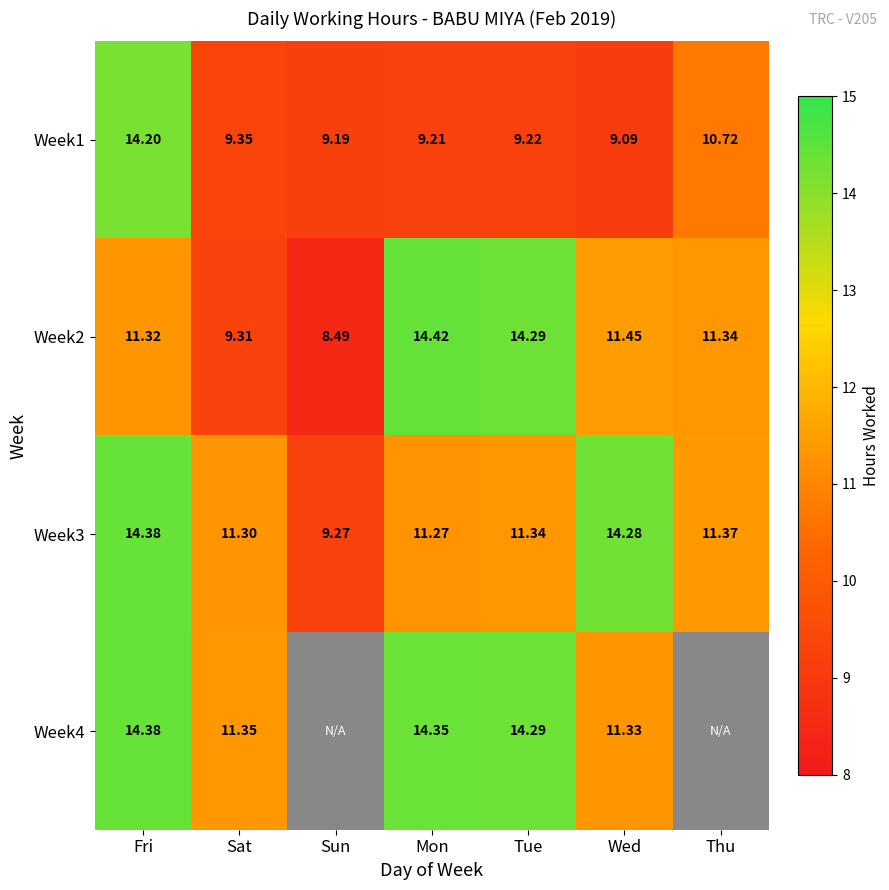

Where is Week2 nearest to the value 11?

Fri